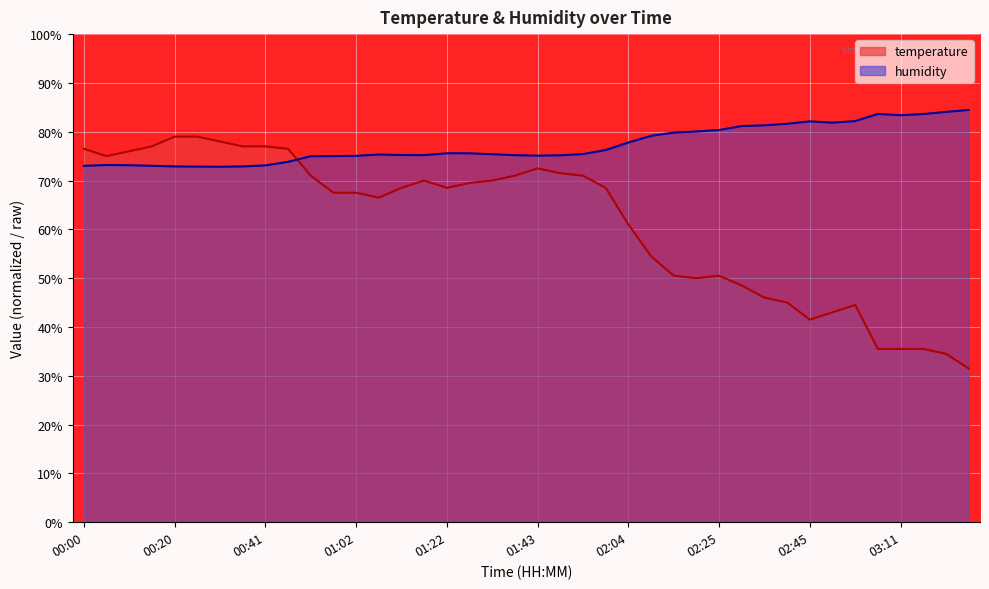

At which category does the chart reach its minimum across all series?

03:27